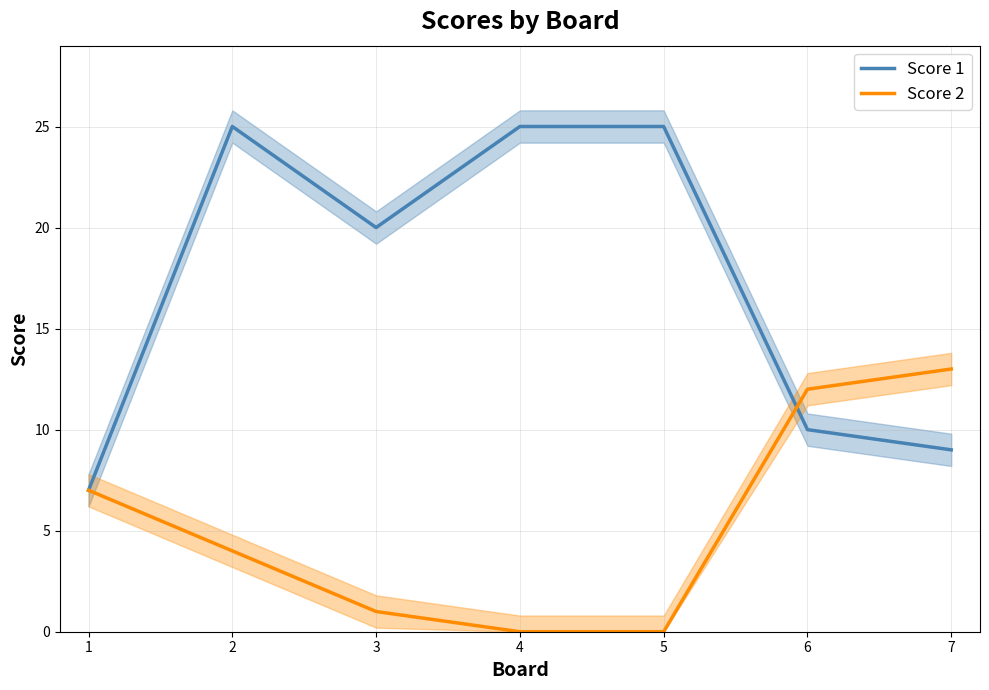

True or false: Score 2 and Score 1 cross at least once.

True